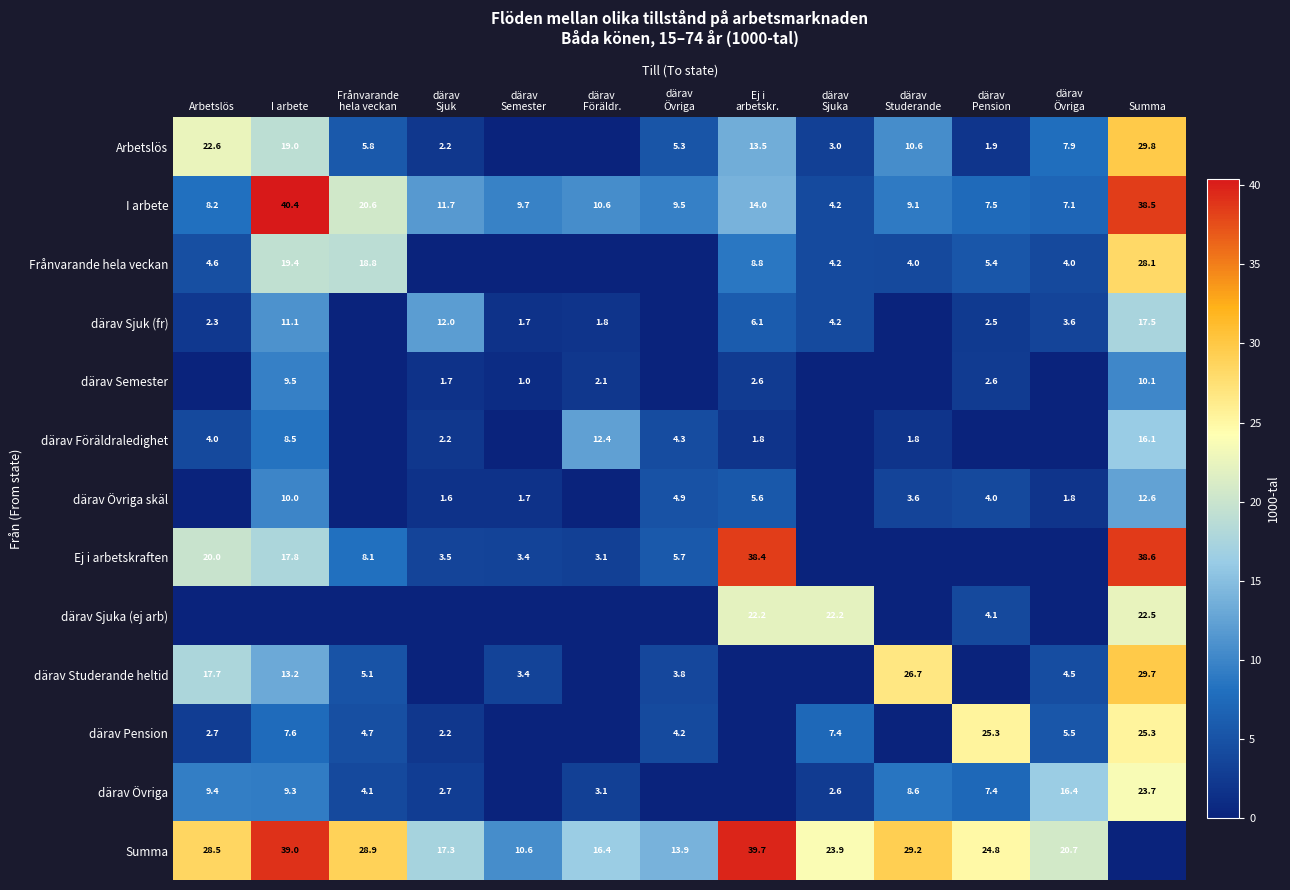

True or false: därav Sjuka (ej arb) has a value of 1.4 at därav Pension.

False